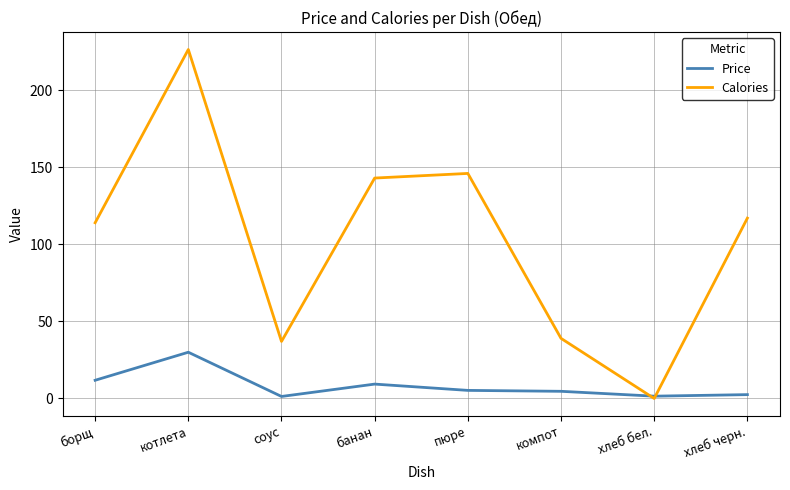

How many interior local peaks does the Calories series have?

2